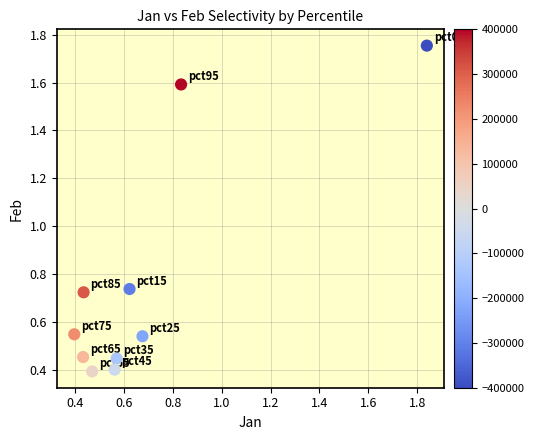

What is the range of Y values (max minus min)?

1.4